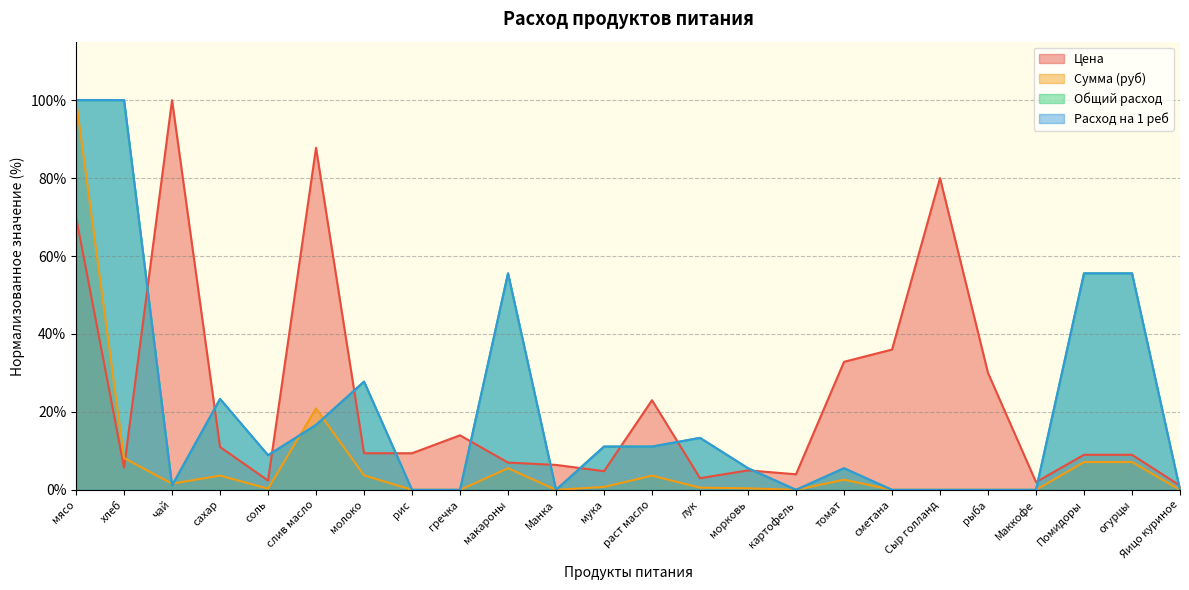

Rank the series by their maximum value, from highest to lowest.

Цена, Сумма (руб), Общий расход, Расход на 1 реб